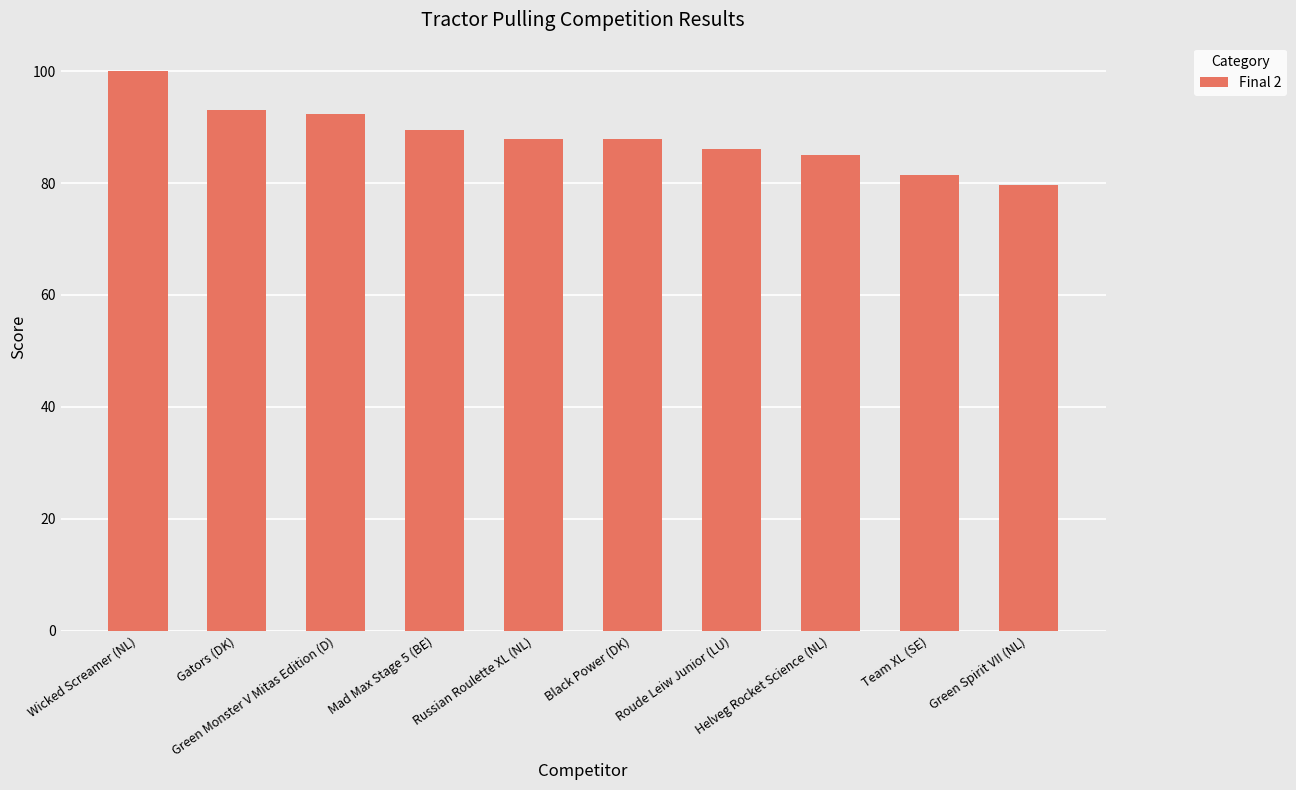

Which category has the highest value across all series?

Wicked Screamer (NL)